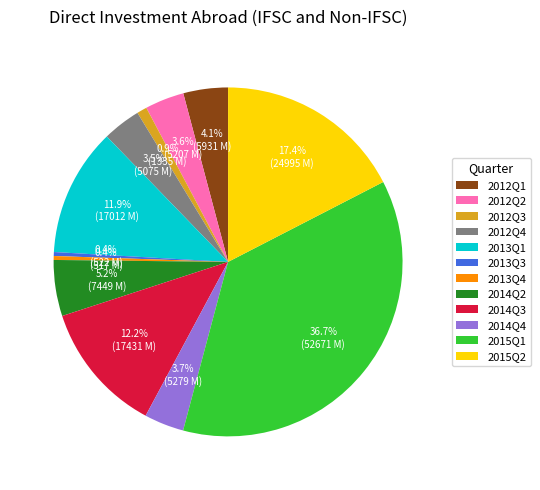

To the nearest percent, what is the average slice percentage?

8%